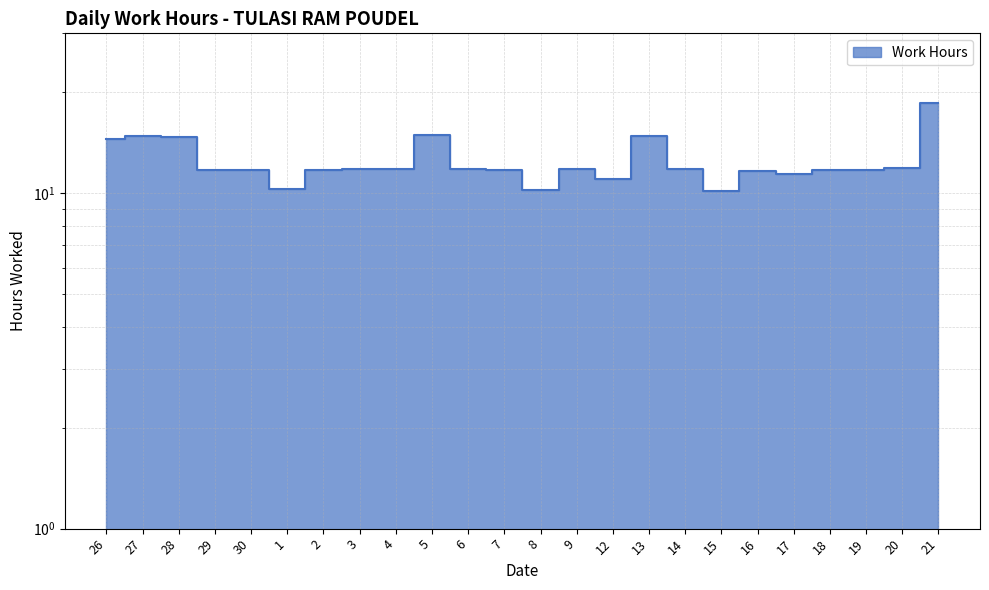

What is the change in value from 15 to 16?

+1.5